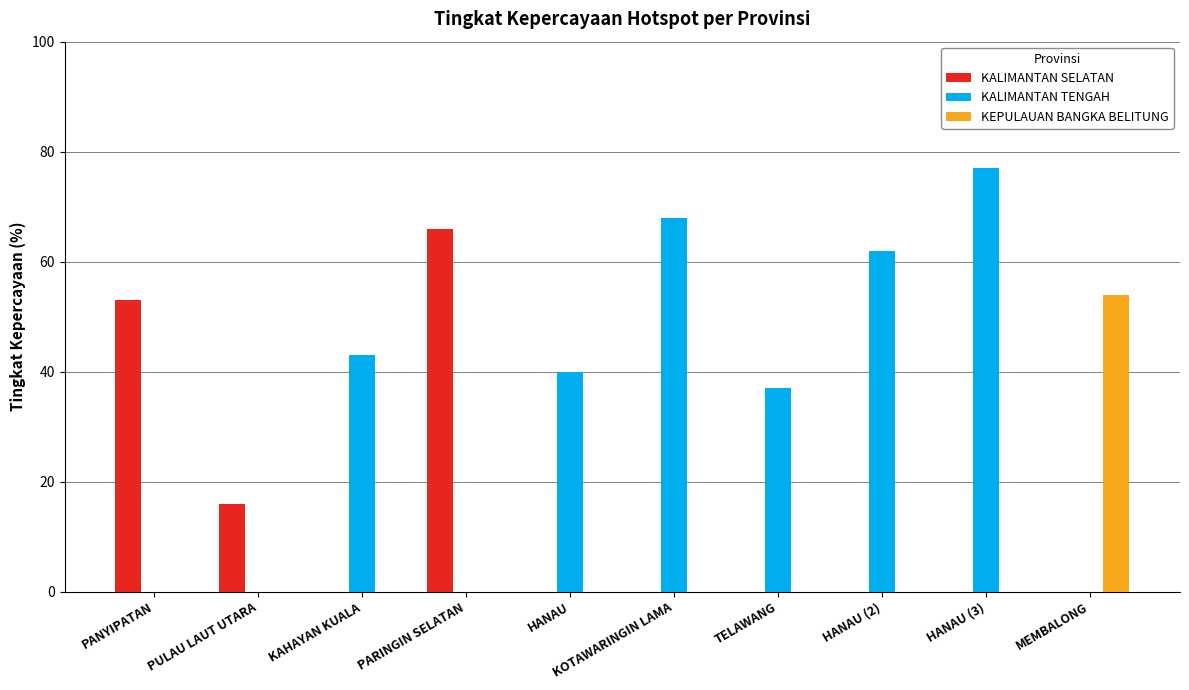

Reading left to right, extract all data points from this chart.

KALIMANTAN SELATAN: 53	16	0	66	0	0	0	0	0	0
KALIMANTAN TENGAH: 0	0	43	0	40	68	37	62	77	0
KEPULAUAN BANGKA BELITUNG: 0	0	0	0	0	0	0	0	0	54